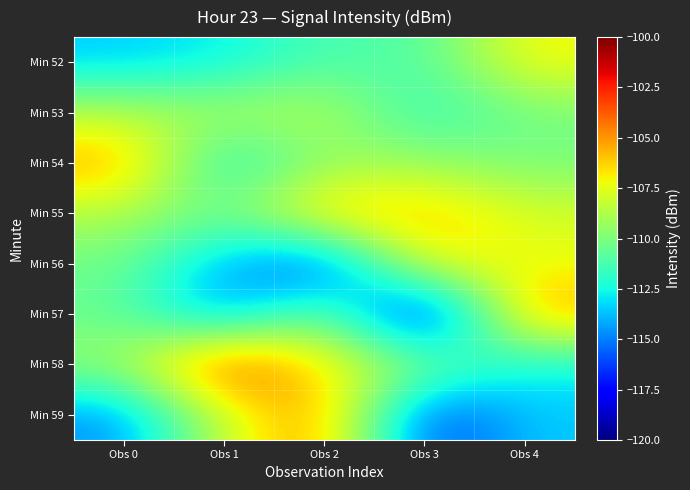

What is the total value across all series at Obs 4?

-873.8